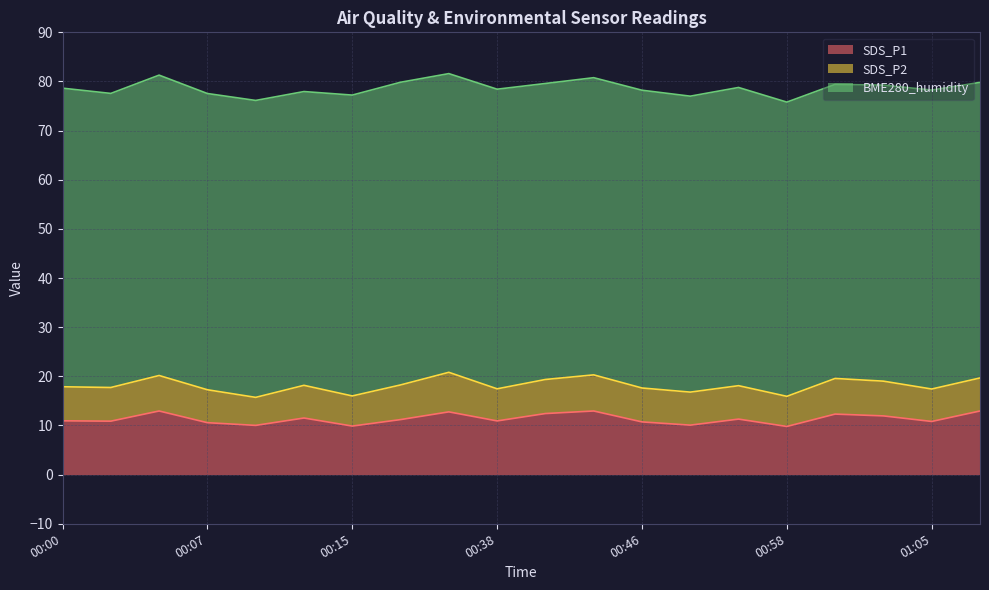

How many interior local peaks does the BME280_humidity series have?

7